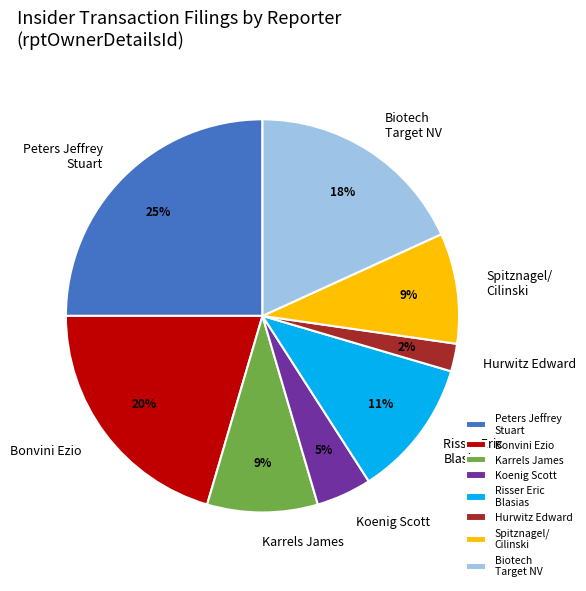

Is there a majority slice in this chart?

No